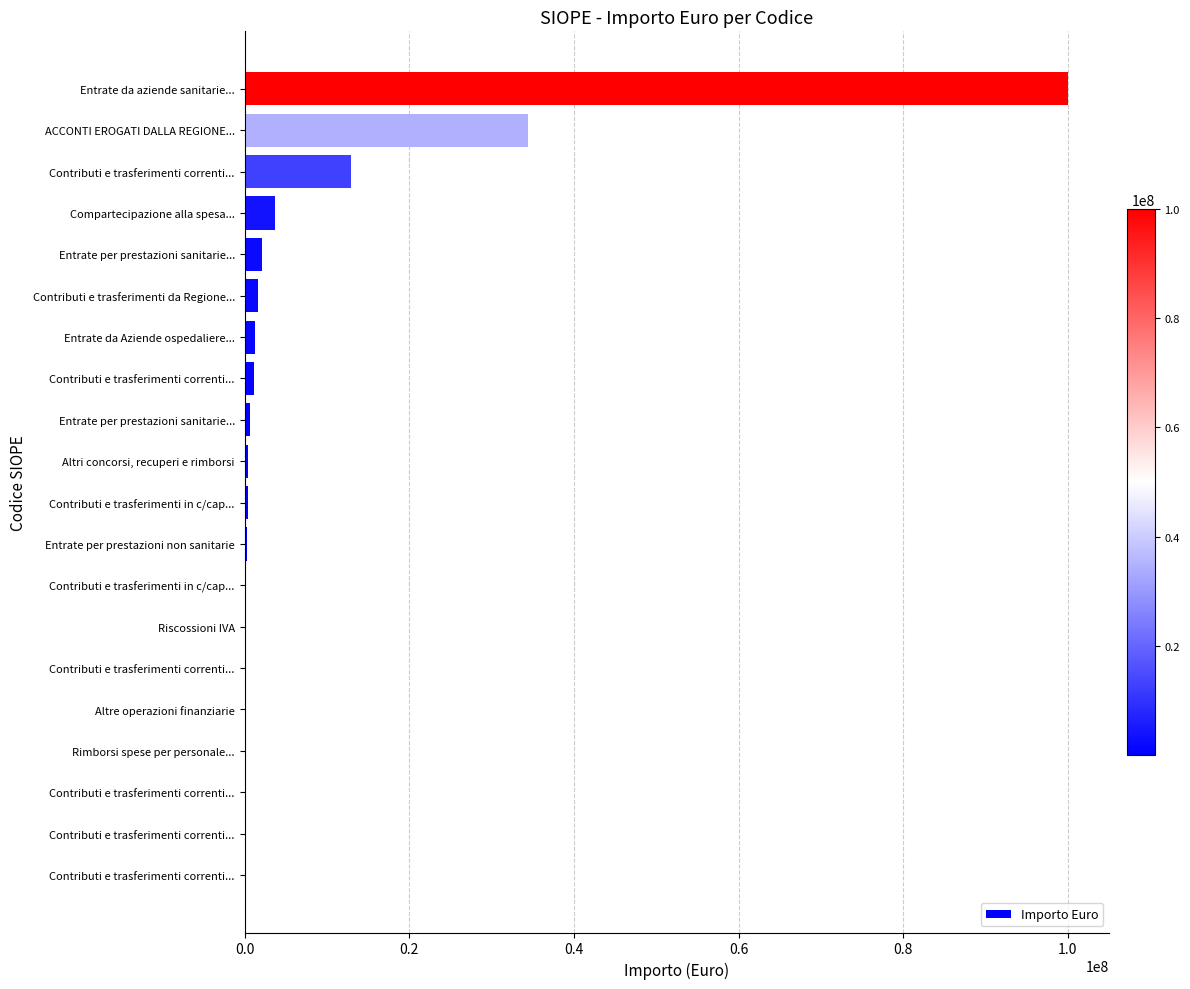

Count the number of categories in the chart.

20